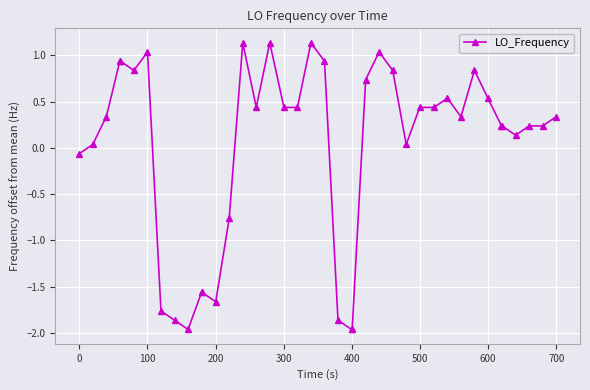

True or false: there are more than 1 points higher than both neighbors.

True